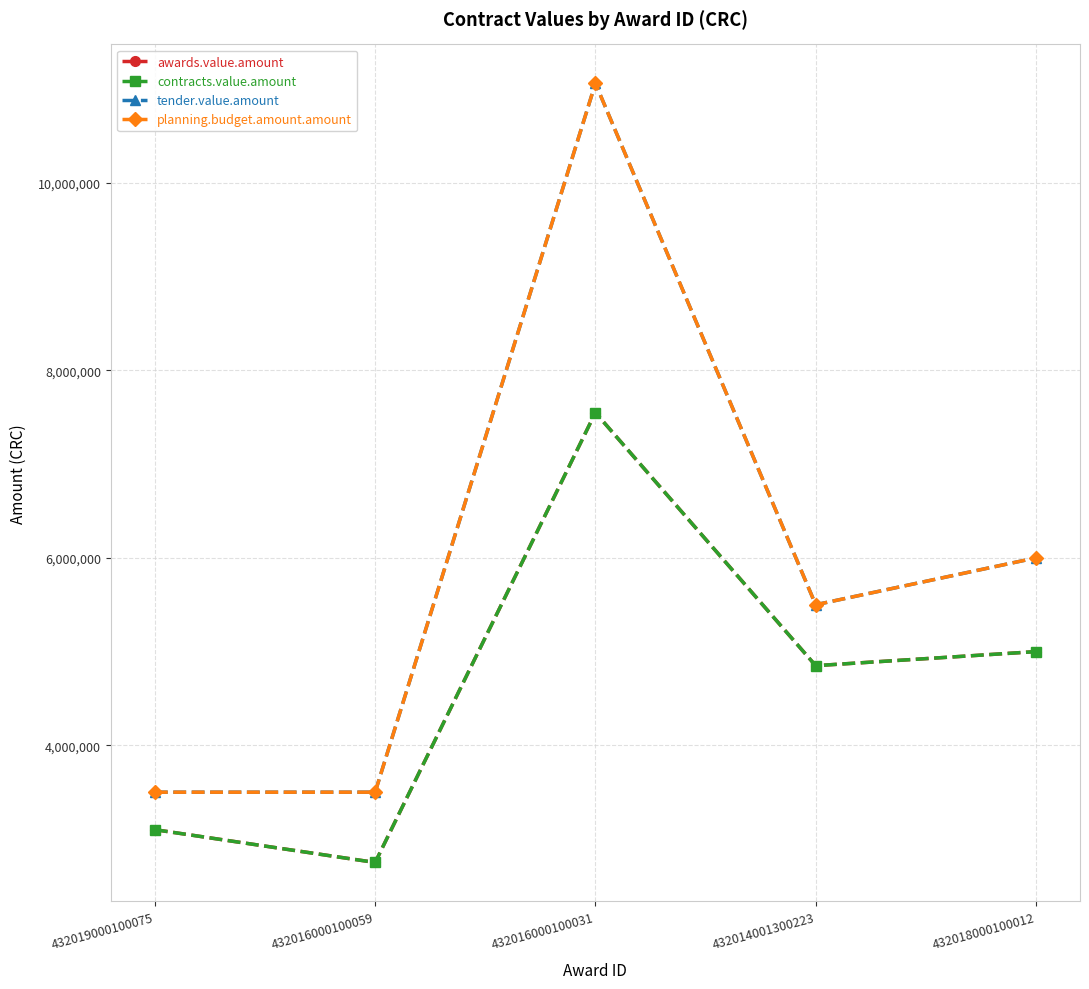

How many distinct data groups are displayed?

4